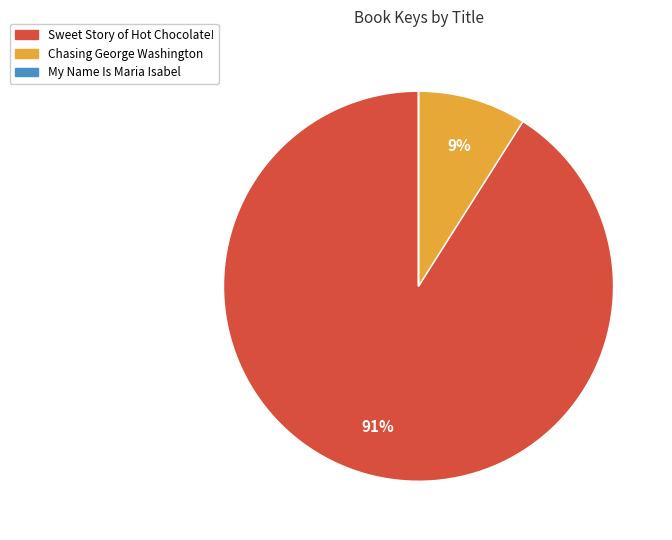

To the nearest percent, what percentage of the pie is Chasing George Washington?

9%